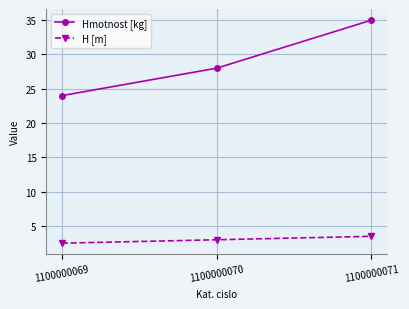

Between 1100000070 and 1100000071, which series saw the biggest shift?

Hmotnost [kg]